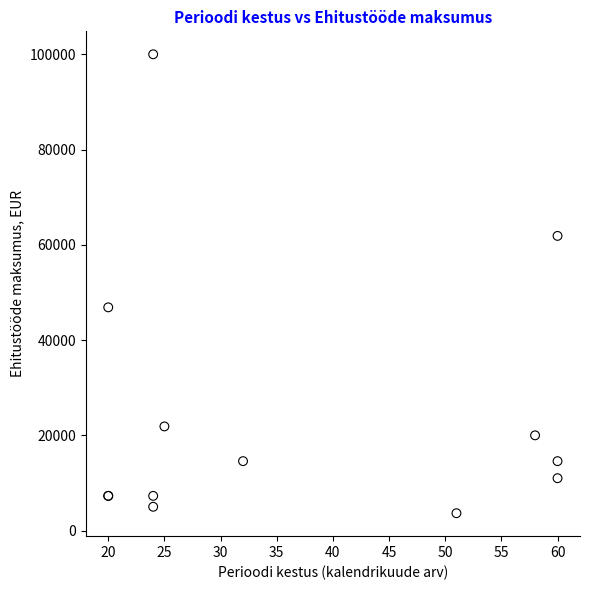

What Y value in the scatter plot is closest to 51824?

46870